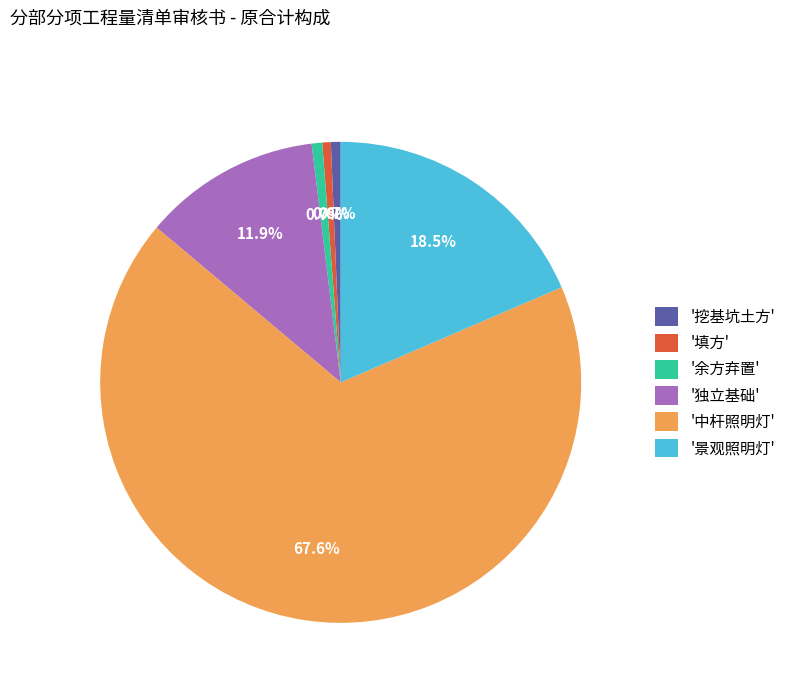

Is there a majority slice in this chart?

Yes